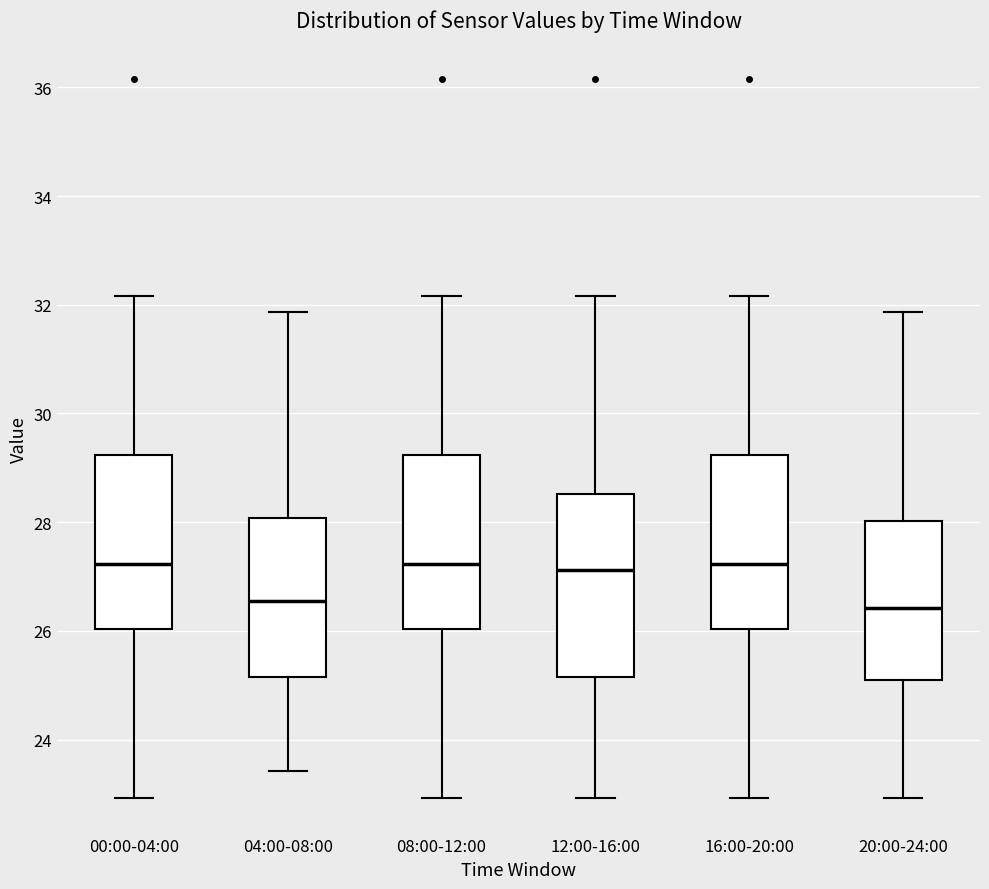

Where is the upper edge of the box for 20:00-24:00 on the y-axis? The values are not printed on the chart, so give them approximately, as read against the axis.

28.0